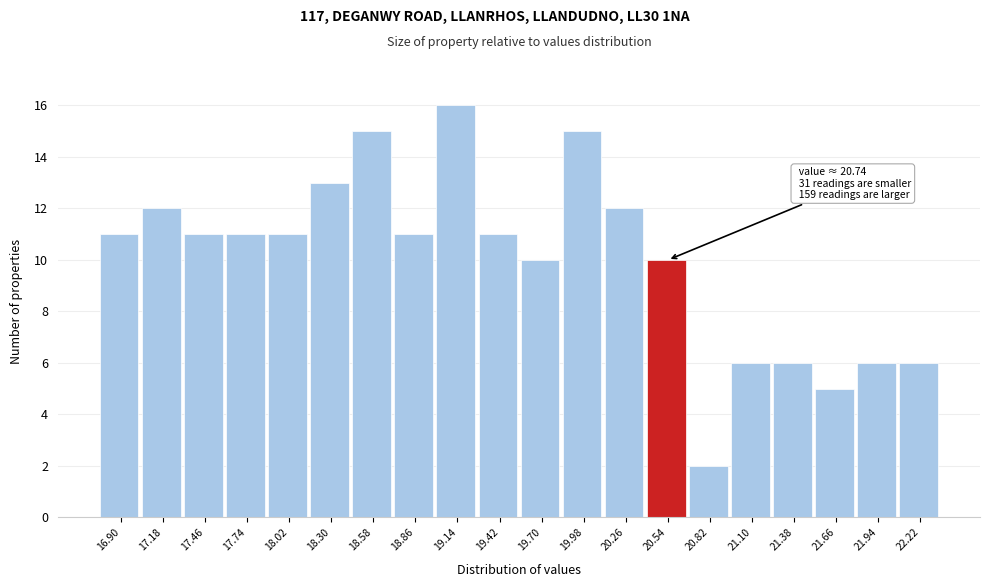

Reading right to left, transcribe all the data shown in this chart.

6	6	5	6	6	2	10	12	15	10	11	16	11	15	13	11	11	11	12	11